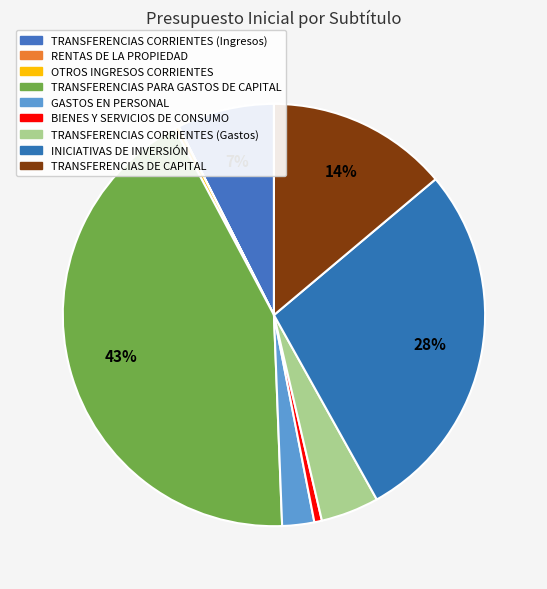

Count the number of slices in the pie.

9